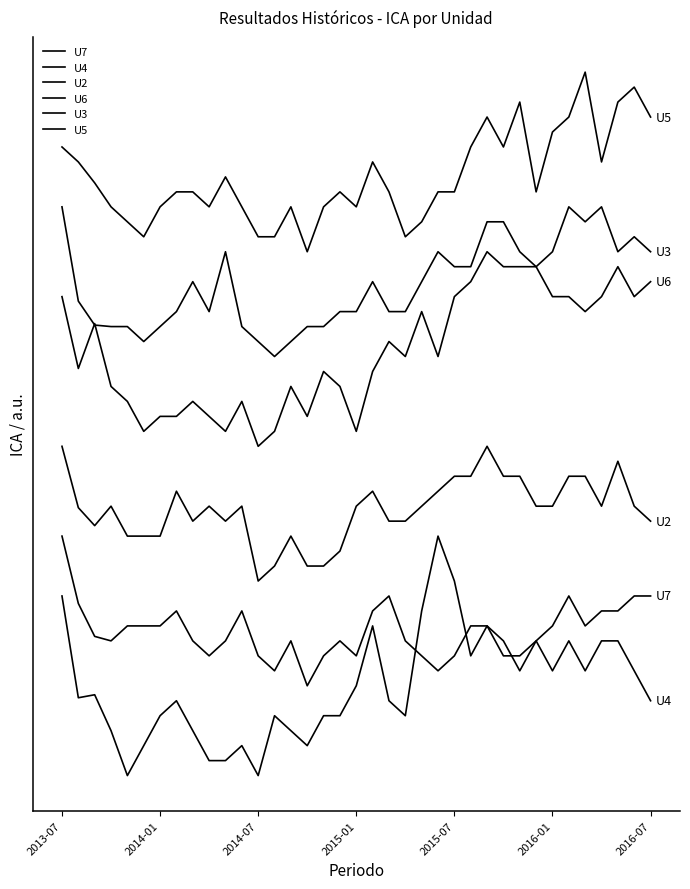

Does the chart have visible grid lines?

No